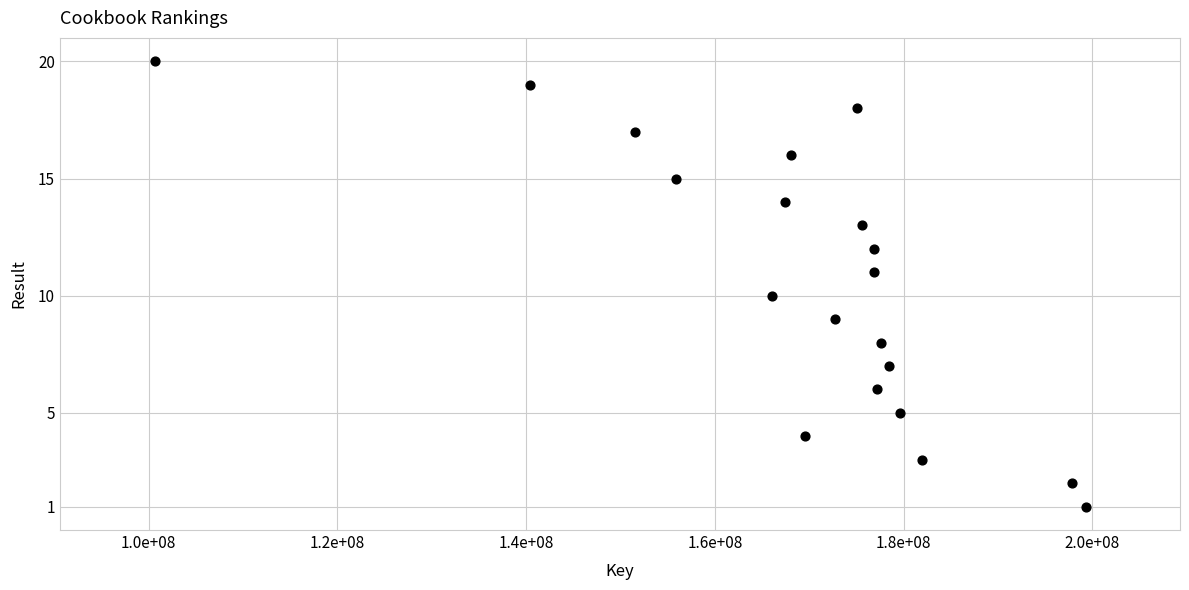

What is the range of Y values (max minus min)?

19